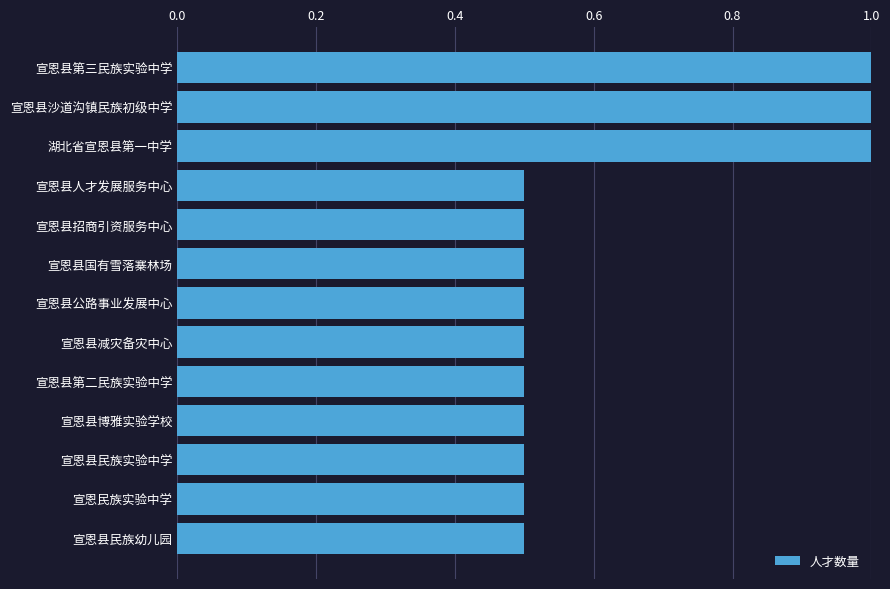

What is the value of the 8th bar from the top?

0.5